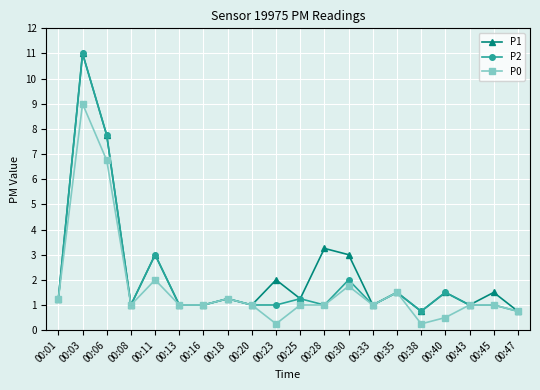

What is the greatest value displayed?

11.0